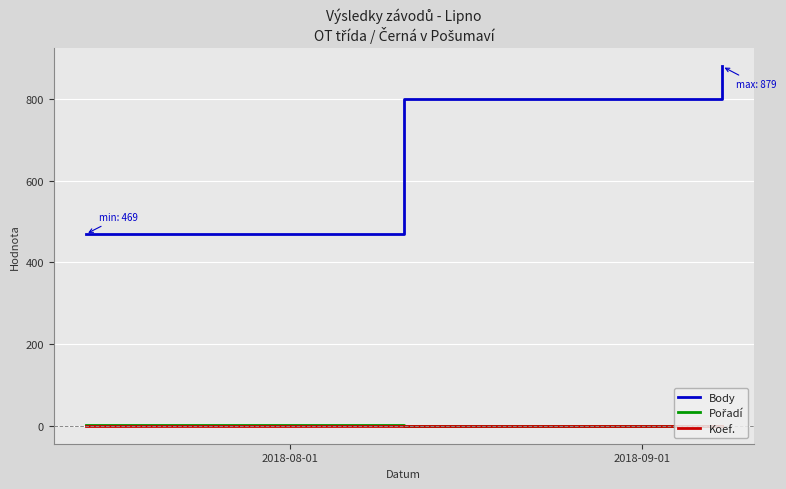

At how many categories does at least one series exceed 845?

1